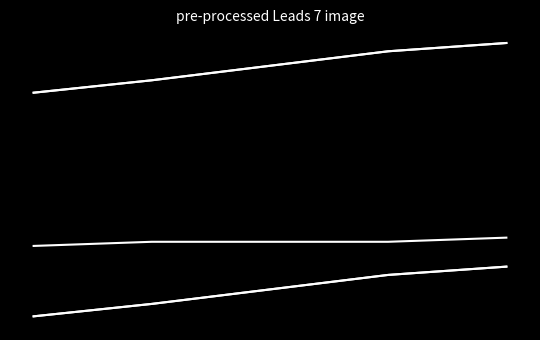

Count the round_total_score values in the range 42 to 49.

3